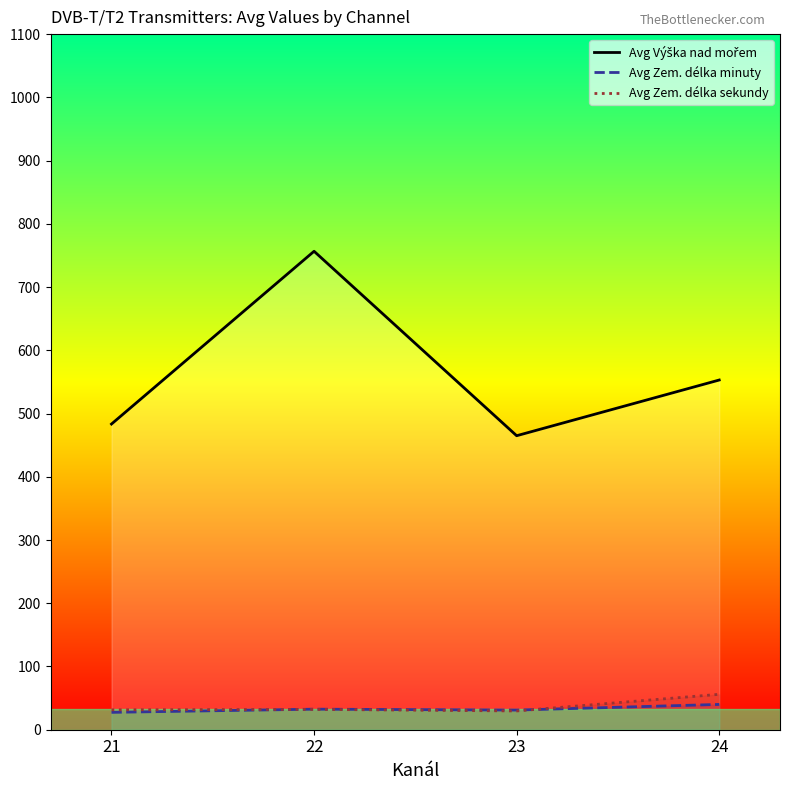

Reading right to left, list all the values displayed in this chart.

Avg Výška nad mořem: 24=553.0	23=464.9	22=756.6	21=483.4
Avg Zem. délka minuty: 24=40.0	23=31.1	22=32.5	21=27.5
Avg Zem. délka sekundy: 24=56.0	23=29.7	22=32.2	21=31.5